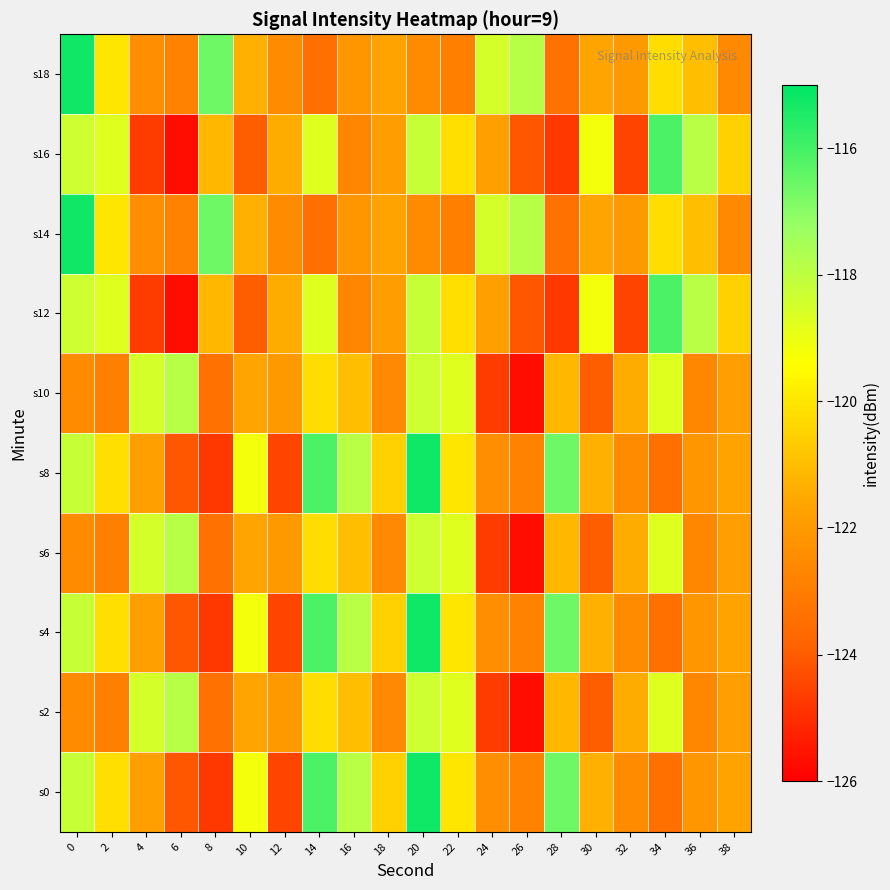

Reading right to left, transcribe all the data shown in this chart.

s0: 38=-121.7	36=-122.1	34=-123.4	32=-122.5	30=-121.4	28=-116.6	26=-122.8	24=-122.4	22=-120.0	20=-115.2	18=-120.5	16=-117.9	14=-116.1	12=-124.5	10=-119.1	8=-124.8	6=-124.1	4=-121.8	2=-120.2	0=-118.2
s2: 38=-121.9	36=-122.6	34=-118.7	32=-121.4	30=-124.0	28=-121.2	26=-125.7	24=-124.7	22=-118.7	20=-118.3	18=-122.6	16=-121.0	14=-120.2	12=-122.0	10=-121.7	8=-123.4	6=-117.9	4=-118.5	2=-122.9	0=-122.4
s4: 38=-121.7	36=-122.1	34=-123.4	32=-122.5	30=-121.4	28=-116.6	26=-122.8	24=-122.4	22=-120.0	20=-115.2	18=-120.5	16=-117.9	14=-116.1	12=-124.5	10=-119.1	8=-124.8	6=-124.1	4=-121.8	2=-120.2	0=-118.2
s6: 38=-121.9	36=-122.6	34=-118.7	32=-121.4	30=-124.0	28=-121.2	26=-125.7	24=-124.7	22=-118.7	20=-118.3	18=-122.6	16=-121.0	14=-120.2	12=-122.0	10=-121.7	8=-123.4	6=-117.9	4=-118.5	2=-122.9	0=-122.4
s8: 38=-121.7	36=-122.1	34=-123.4	32=-122.5	30=-121.4	28=-116.6	26=-122.8	24=-122.4	22=-120.0	20=-115.2	18=-120.5	16=-117.9	14=-116.1	12=-124.5	10=-119.1	8=-124.8	6=-124.1	4=-121.8	2=-120.2	0=-118.2
s10: 38=-121.9	36=-122.6	34=-118.7	32=-121.4	30=-124.0	28=-121.2	26=-125.7	24=-124.7	22=-118.7	20=-118.3	18=-122.6	16=-121.0	14=-120.2	12=-122.0	10=-121.7	8=-123.4	6=-117.9	4=-118.5	2=-122.9	0=-122.4
s12: 38=-120.5	36=-117.9	34=-116.1	32=-124.5	30=-119.1	28=-124.8	26=-124.1	24=-121.8	22=-120.2	20=-118.2	18=-121.9	16=-122.6	14=-118.7	12=-121.4	10=-124.0	8=-121.2	6=-125.7	4=-124.7	2=-118.7	0=-118.3
s14: 38=-122.6	36=-121.0	34=-120.2	32=-122.0	30=-121.7	28=-123.4	26=-117.9	24=-118.5	22=-122.9	20=-122.4	18=-121.7	16=-122.1	14=-123.4	12=-122.5	10=-121.4	8=-116.6	6=-122.8	4=-122.4	2=-120.0	0=-115.2
s16: 38=-120.5	36=-117.9	34=-116.1	32=-124.5	30=-119.1	28=-124.8	26=-124.1	24=-121.8	22=-120.2	20=-118.2	18=-121.9	16=-122.6	14=-118.7	12=-121.4	10=-124.0	8=-121.2	6=-125.7	4=-124.7	2=-118.7	0=-118.3
s18: 38=-122.6	36=-121.0	34=-120.2	32=-122.0	30=-121.7	28=-123.4	26=-117.9	24=-118.5	22=-122.9	20=-122.4	18=-121.7	16=-122.1	14=-123.4	12=-122.5	10=-121.4	8=-116.6	6=-122.8	4=-122.4	2=-120.0	0=-115.2